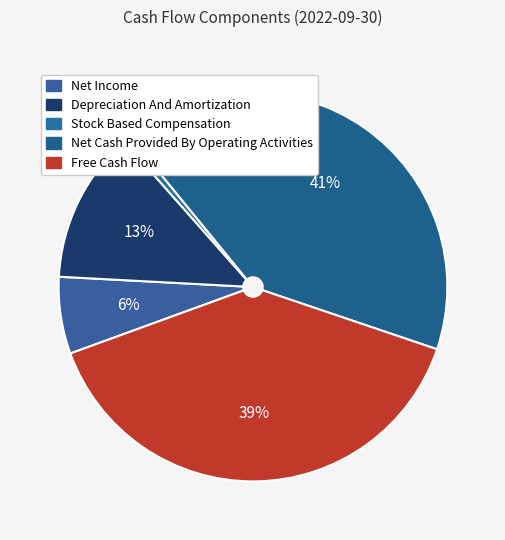

To the nearest percent, what percentage of the pie is Free Cash Flow?

39%